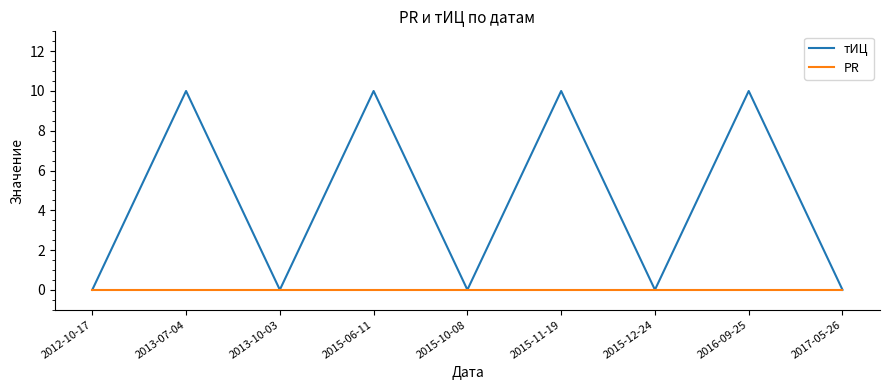

Does the chart have visible grid lines?

No